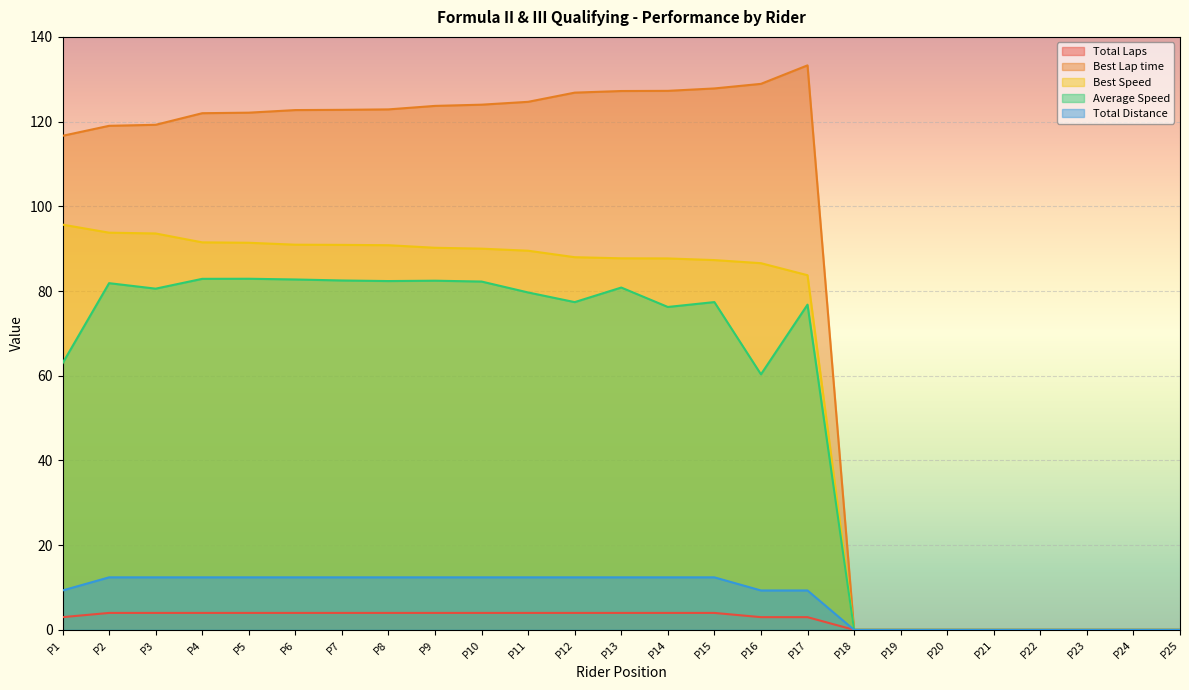

How many categories are shown in the chart?

25